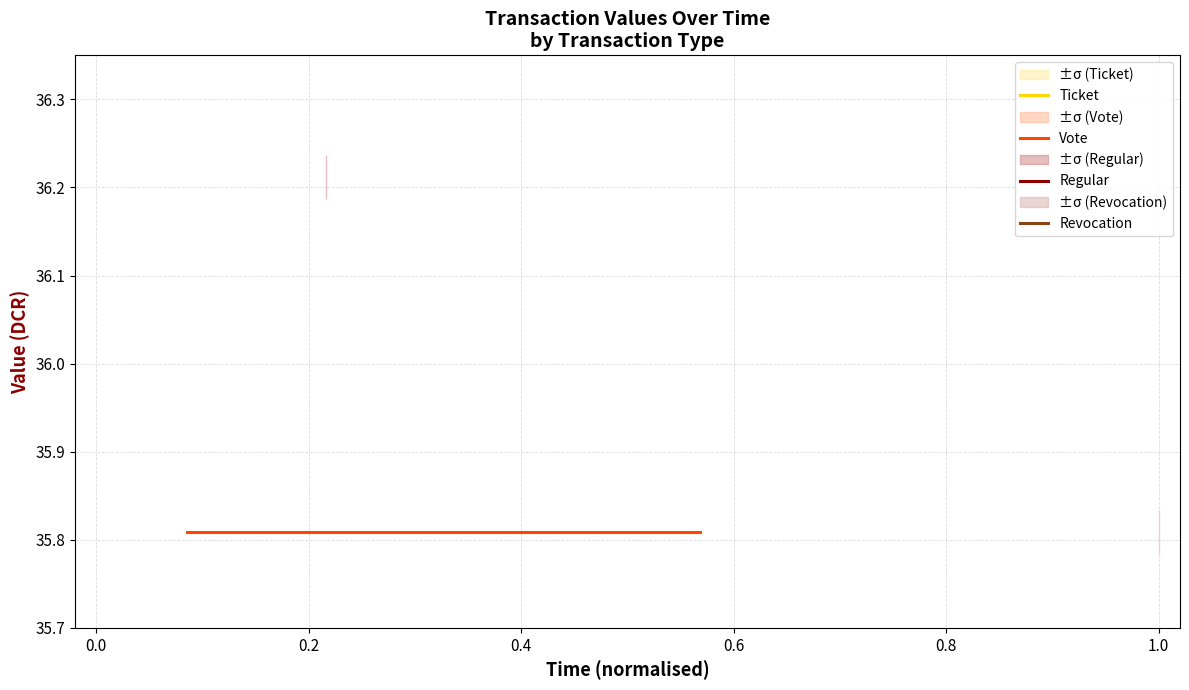

Is it true that value_inflow equals 57.0 at 4?

False